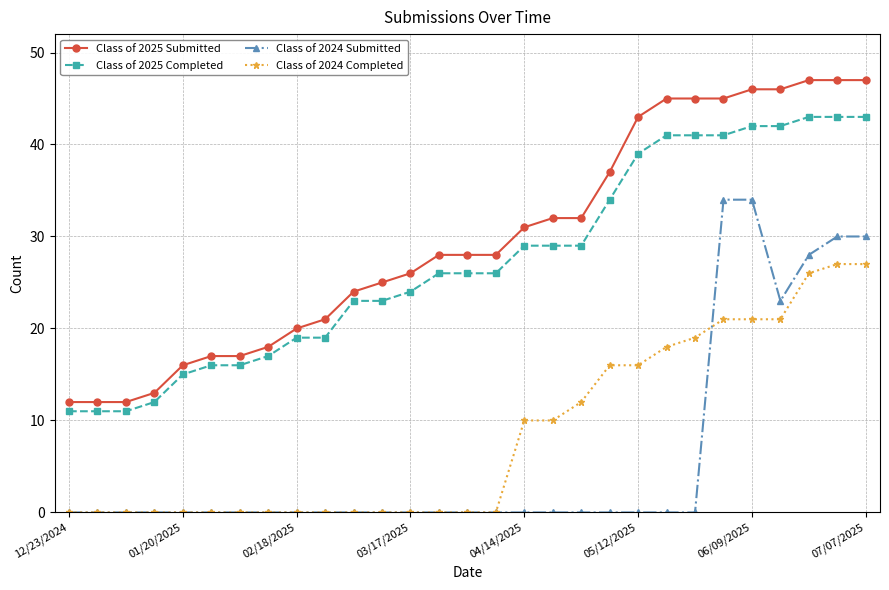

Reading right to left, transcribe all the data shown in this chart.

Class of 2025 Submitted: 47	47	47	46	46	45	45	45	43	37	32	32	31	28	28	28	26	25	24	21	20	18	17	17	16	13	12	12	12
Class of 2025 Completed: 43	43	43	42	42	41	41	41	39	34	29	29	29	26	26	26	24	23	23	19	19	17	16	16	15	12	11	11	11
Class of 2024 Submitted: 30	30	28	23	34	34	0	0	0	0	0	0	0	0	0	0	0	0	0	0	0	0	0	0	0	0	0	0	0
Class of 2024 Completed: 27	27	26	21	21	21	19	18	16	16	12	10	10	0	0	0	0	0	0	0	0	0	0	0	0	0	0	0	0